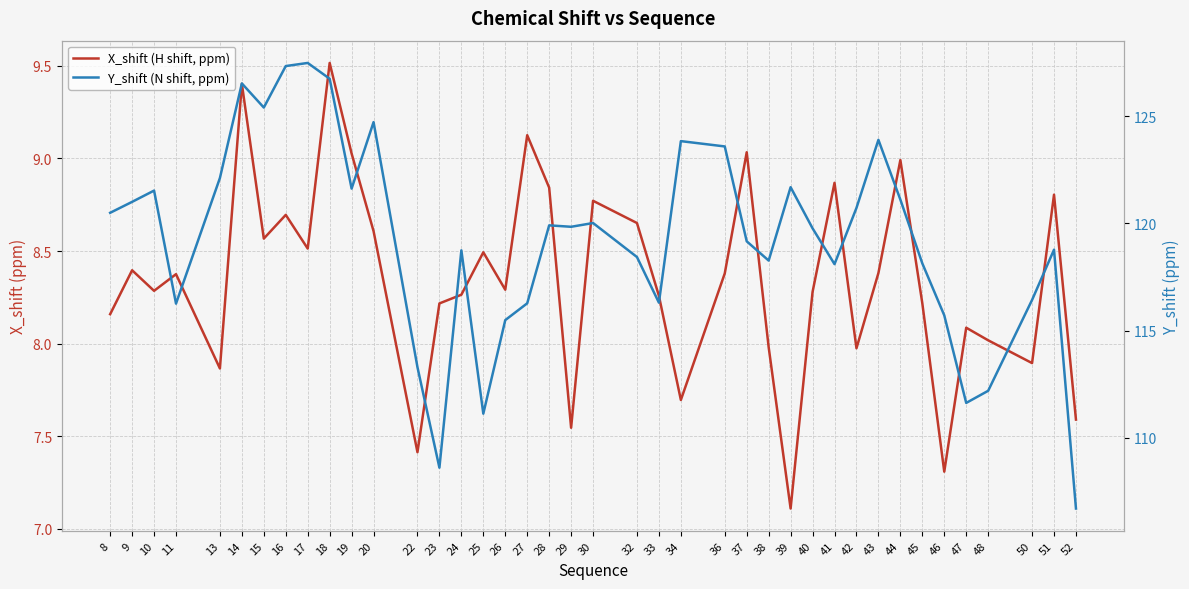

Does the chart display data point markers on the line(s)?

No